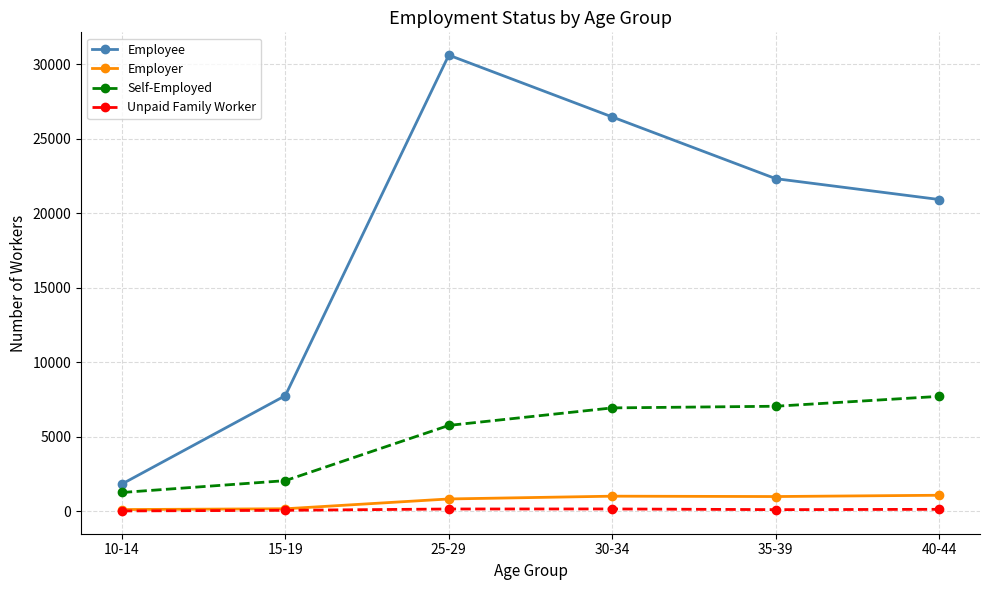

At which category is the sum across all series the highest?

25-29